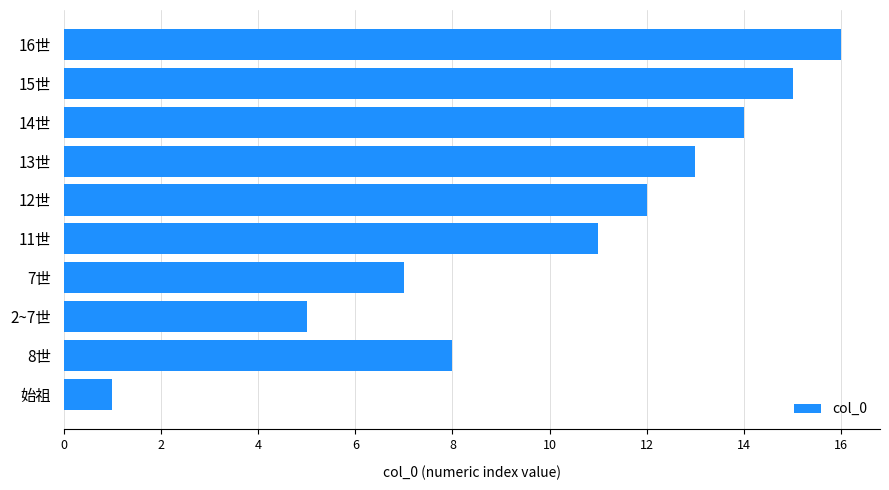

What is the change in value from 8世 to 13世?

+5